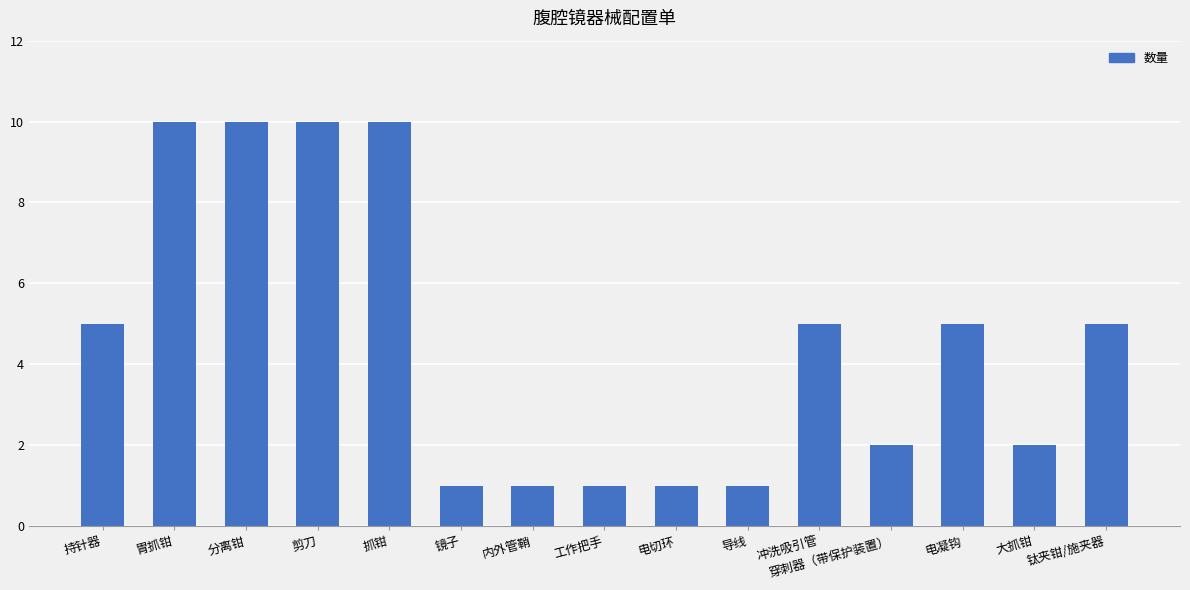

Read the value at 钛夹钳/施夹器.

5